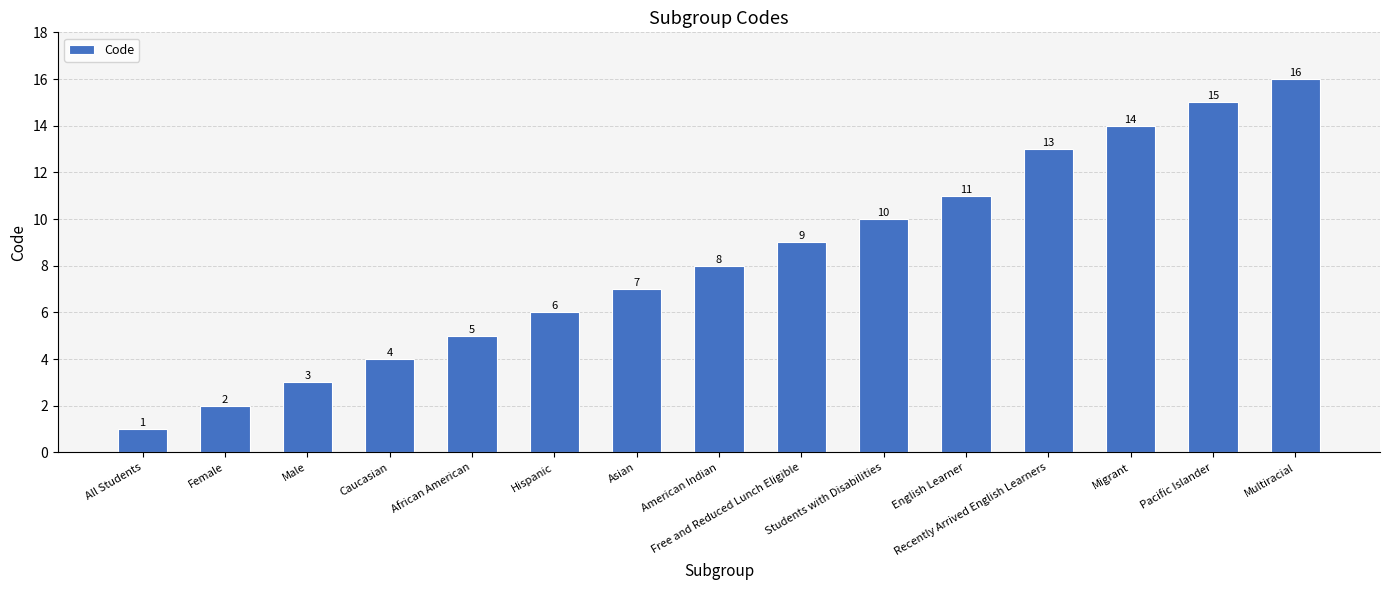

What is the value of the 3rd bar from the left?

3